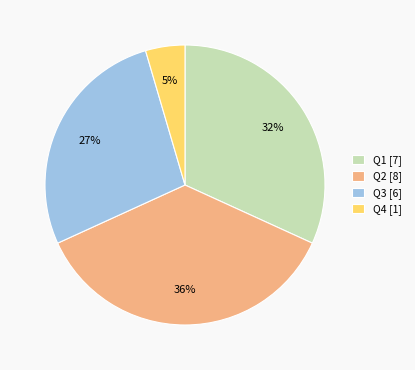

How many slices are in this pie chart?

4